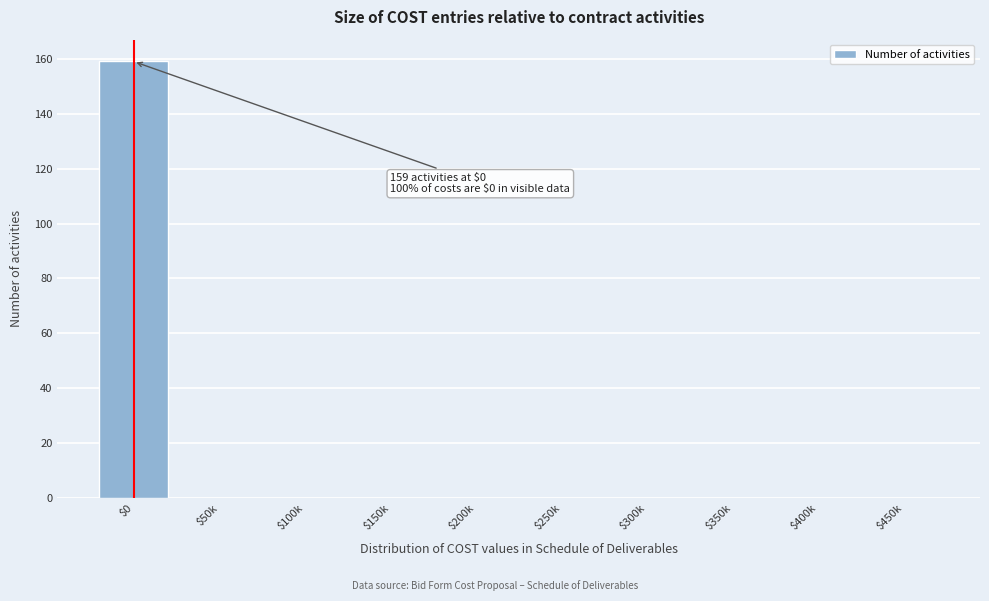

The value at $250k is -71. True or false?

False